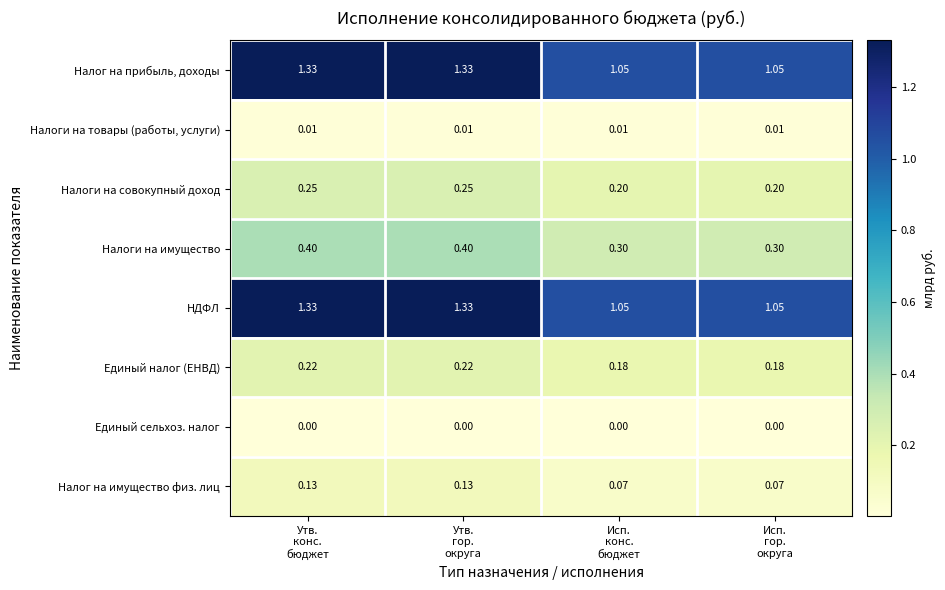

How many distinct data groups are displayed?

8